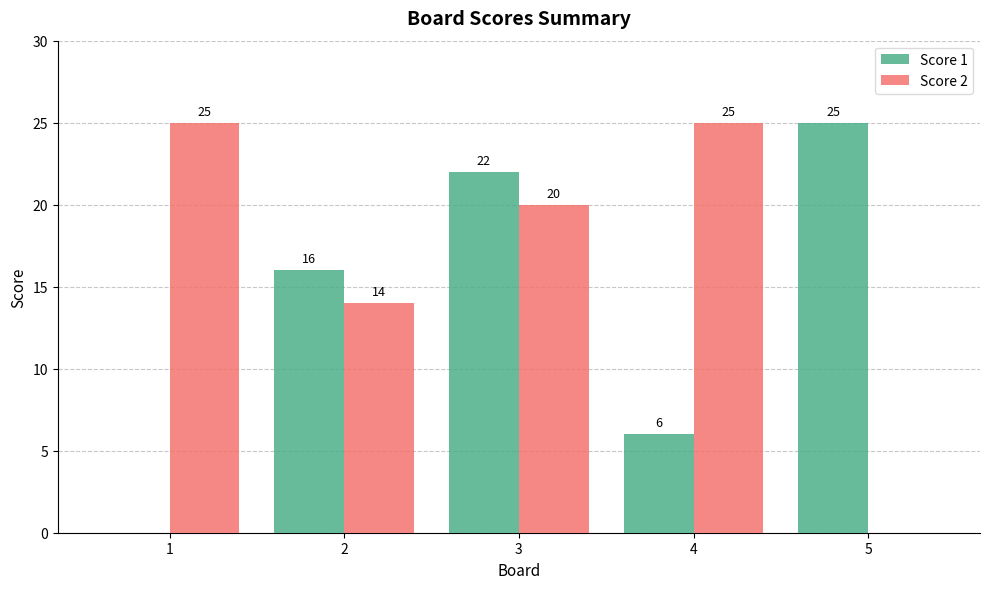

Which series changed the most between 2 and 4?

Score 2